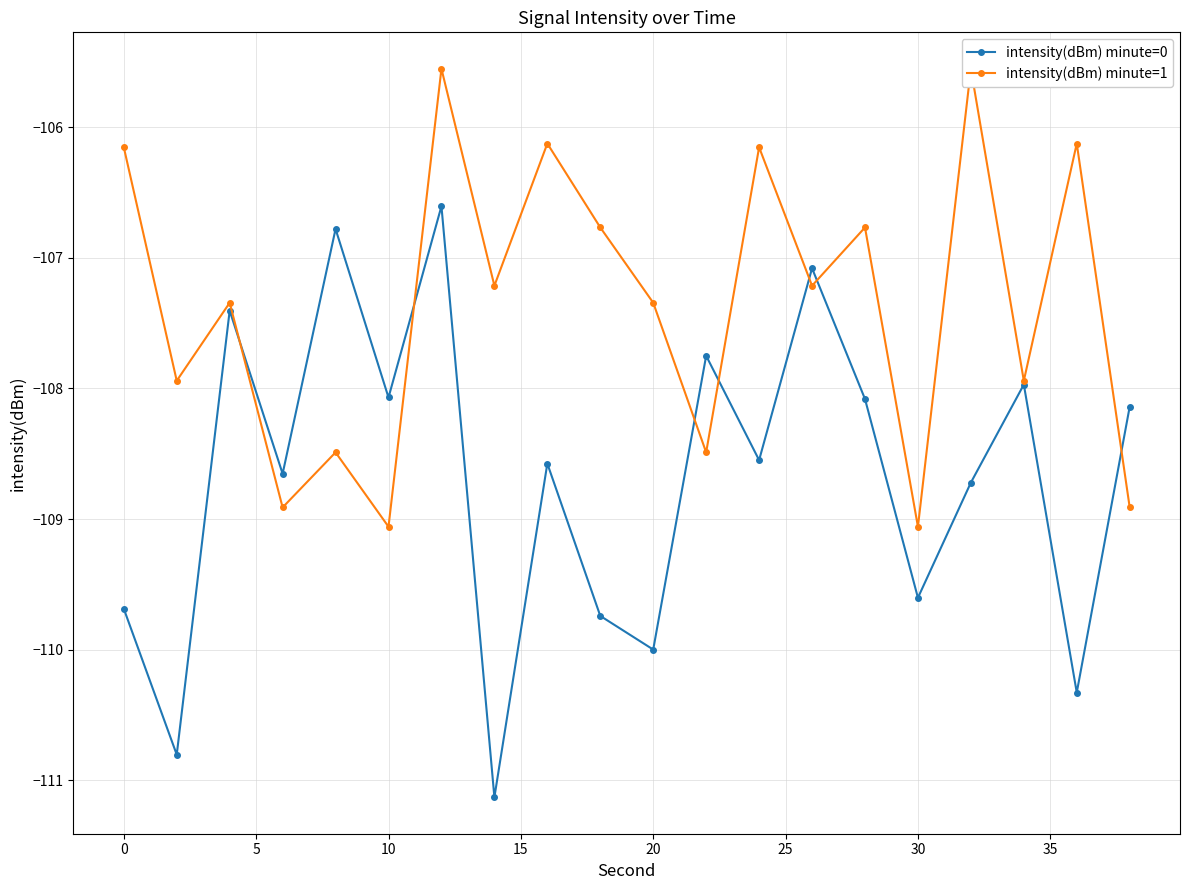

How many interior local peaks does the intensity(dBm) minute=0 series have?

7